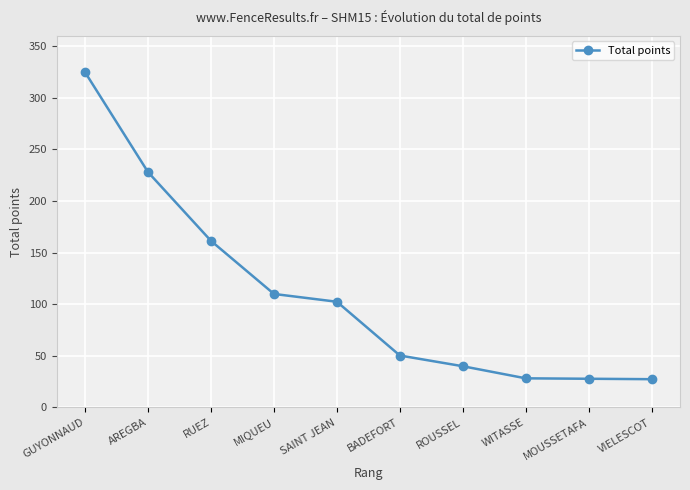

How many categories are shown in the chart?

10